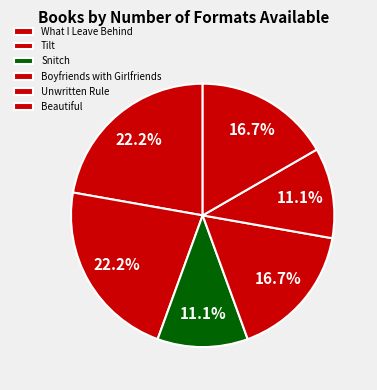

To the nearest percent, what is the average slice percentage?

17%